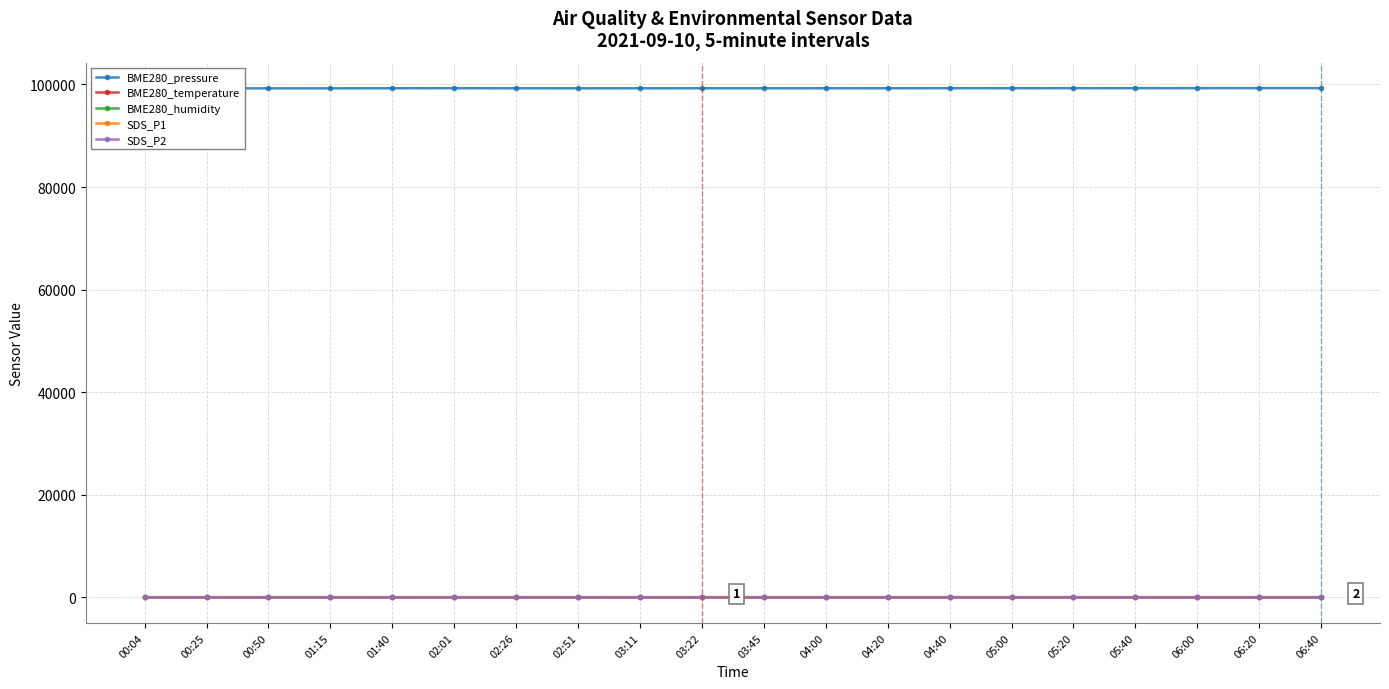

True or false: SDS_P1 and BME280_pressure intersect in this chart.

False